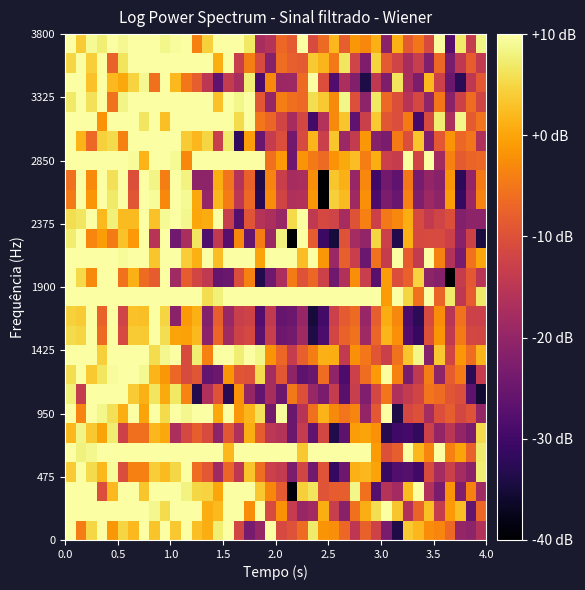

What is the smallest value displayed?

-40.0